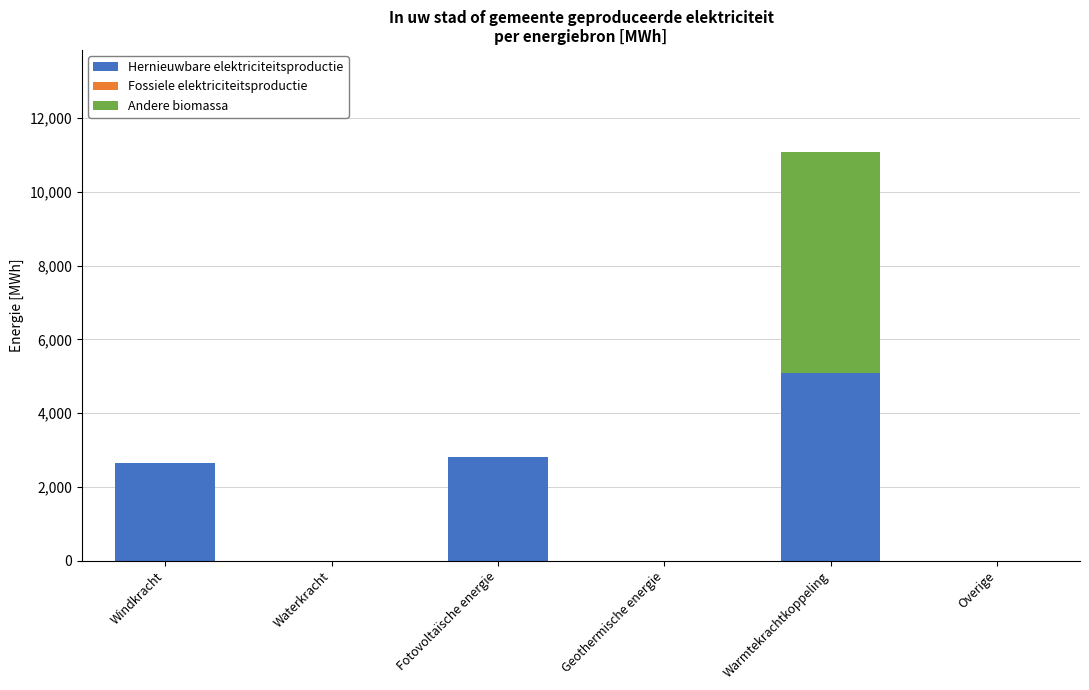

Reading right to left, list the values for the Hernieuwbare elektriciteitsproductie series.

Overige=0.0	Warmtekrachtkoppeling=5089.5	Geothermische energie=0.0	Fotovoltaïsche energie=2824.1	Waterkracht=0.0	Windkracht=2643.0